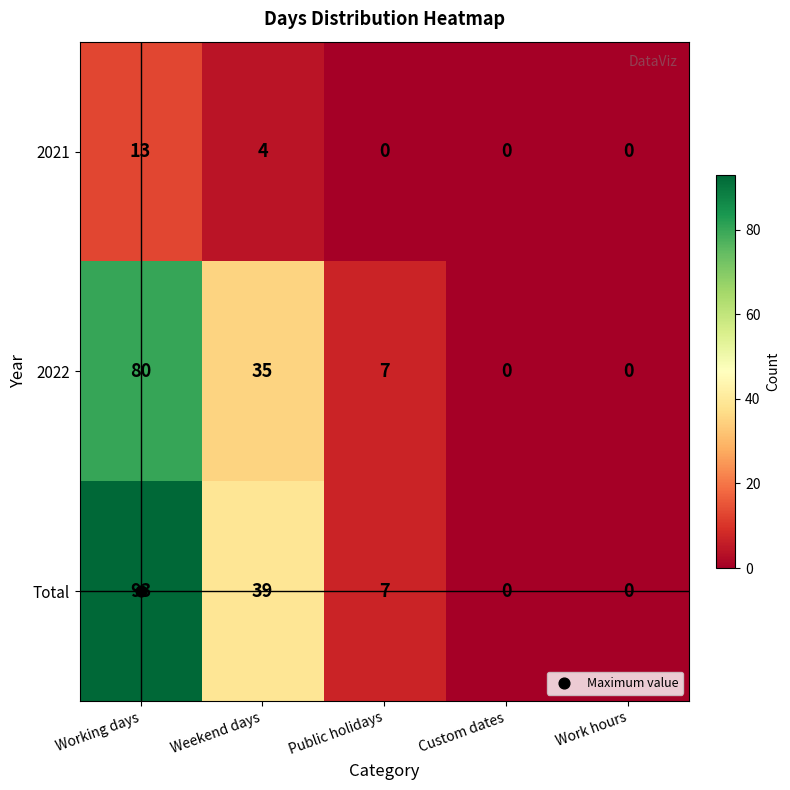

List the series in order of their peak value, lowest first.

2021, 2022, Total